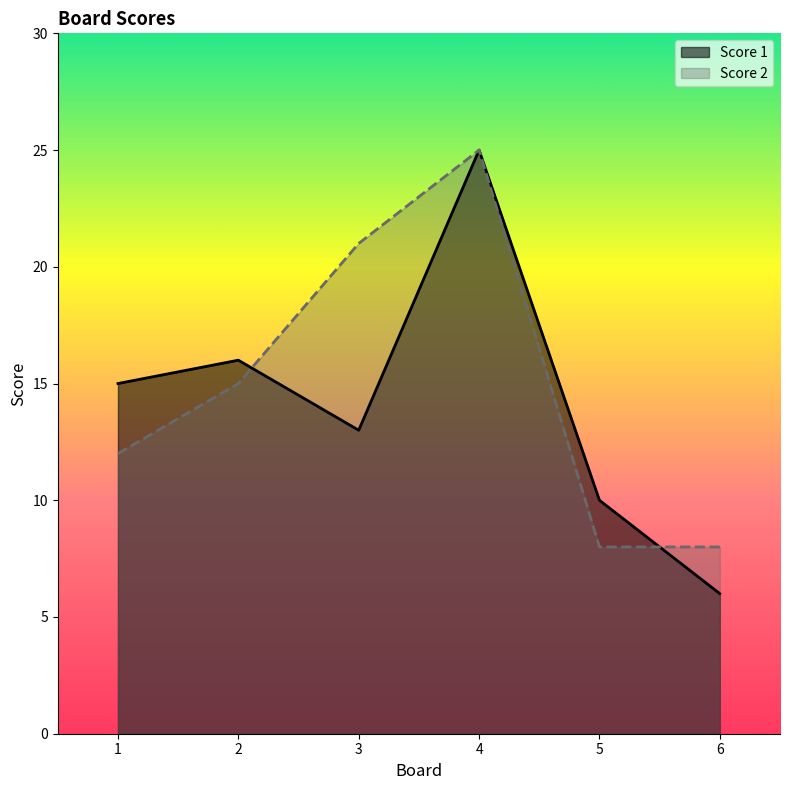

True or false: Score 2 has a value of 25 at 4.

True